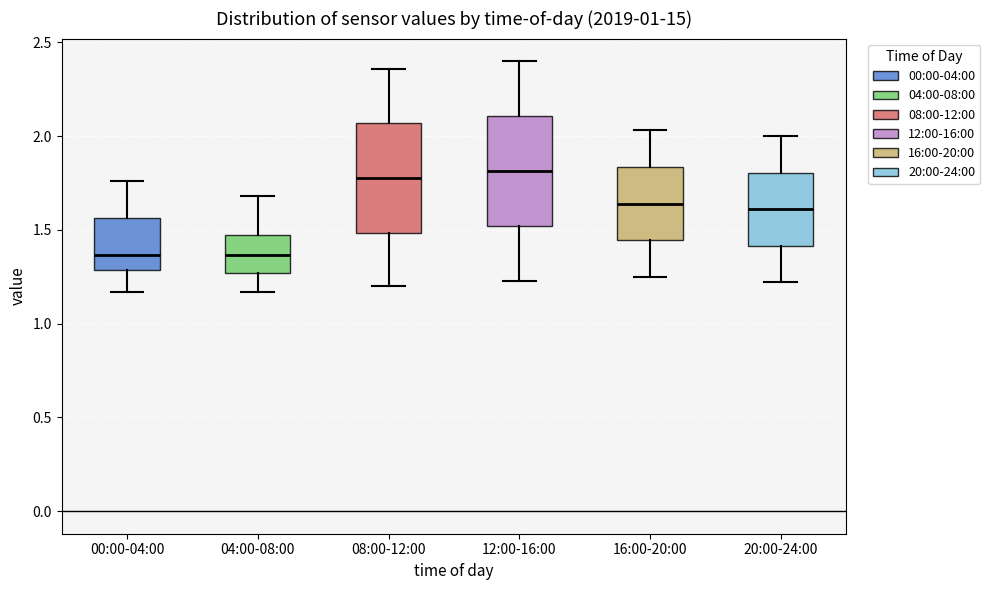

Where does the lower whisker of the box for 08:00-12:00 end on the y-axis? The values are not printed on the chart, so give them approximately, as read against the axis.

1.20